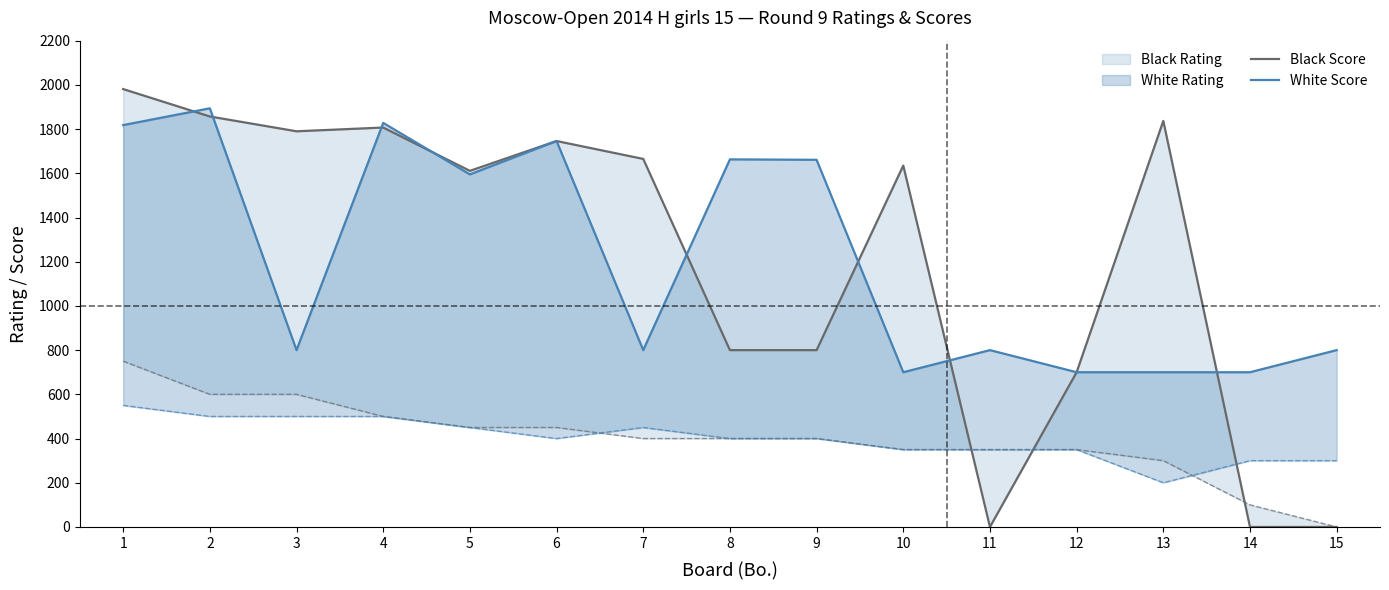

Reading right to left, extract all data points from this chart.

Black Score: 0	0	1837	700	0	1635	800	800	1665	1746	1611	1807	1790	1857	1981
White Score: 800	700	700	700	800	700	1661	1663	800	1746	1595	1828	800	1894	1818